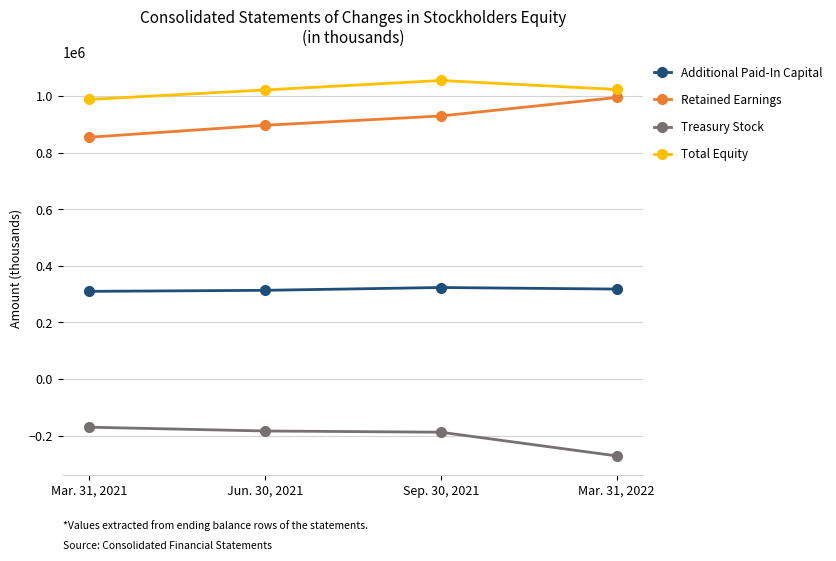

What is the difference between the Total Equity values at Sep. 30, 2021 and Mar. 31, 2021?

67066